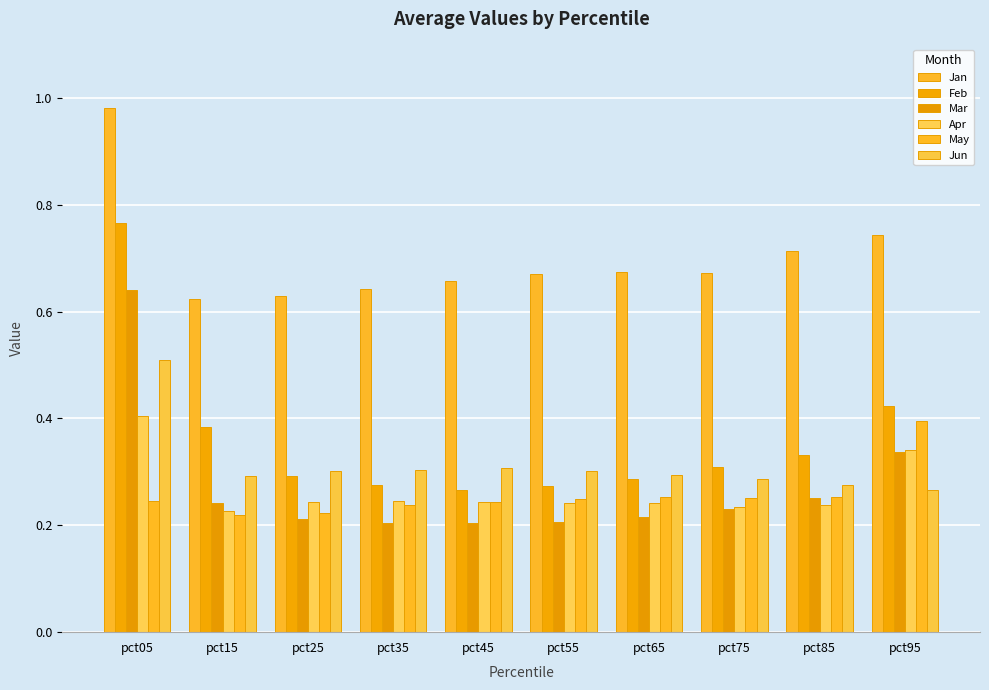

Are the bars grouped side by side (vs. stacked)?

Yes